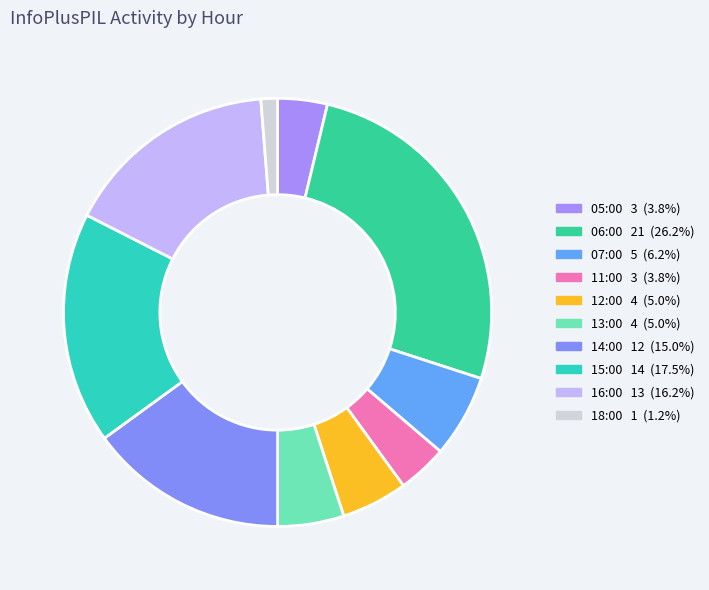

To the nearest percent, what is the combined percentage of 16:00 and 18:00?

18%